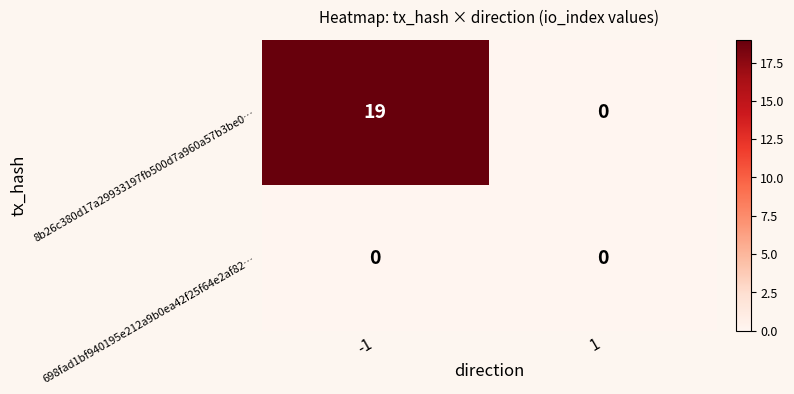

What is the difference between the 8b26c380d17a29933197fb500d7a960a57b3be0… values at -1 and 1?

19